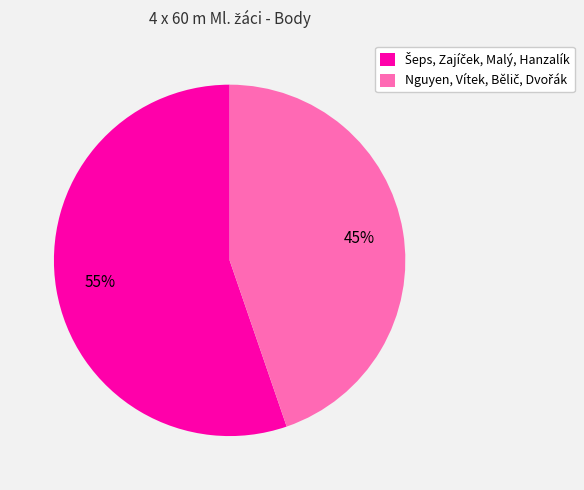

To the nearest percent, what is the average slice percentage?

50%